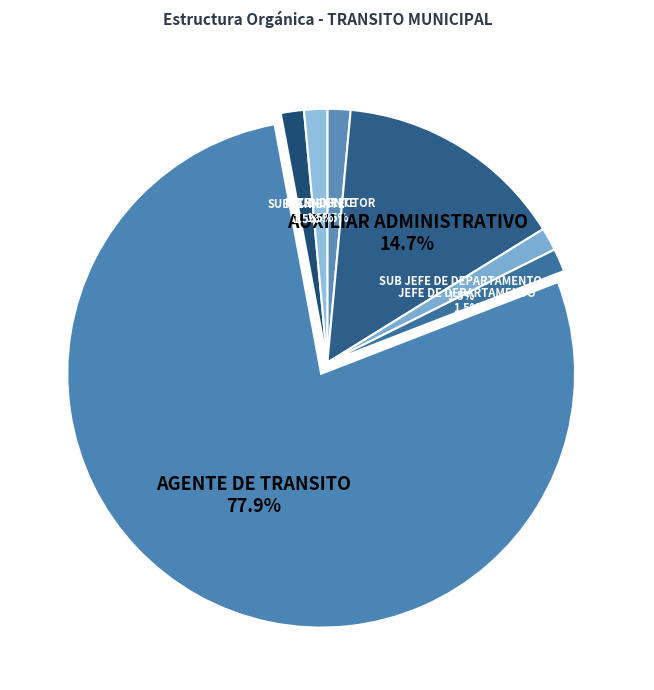

Do SUBTENIENTE and SUB-DIRECTOR together represent more than half of the pie?

No